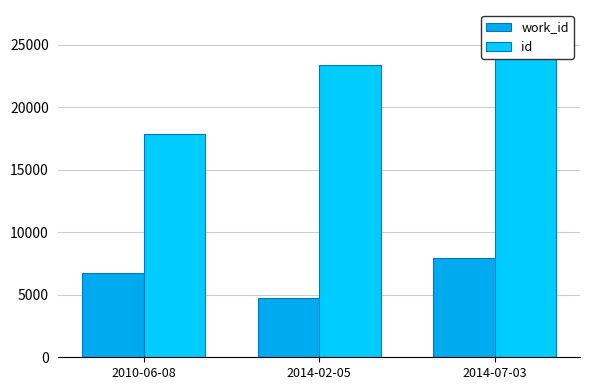

How many series are shown in this chart?

2